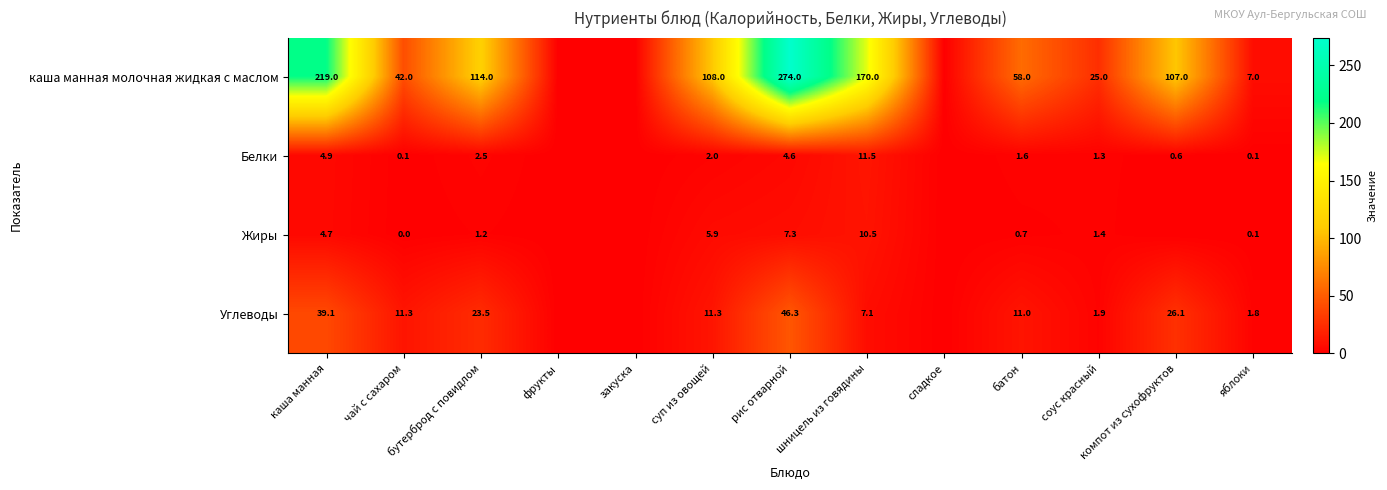

What is the difference between the каша манная молочная жидкая с маслом values at шницель из говядины and суп из овощей?

62.0